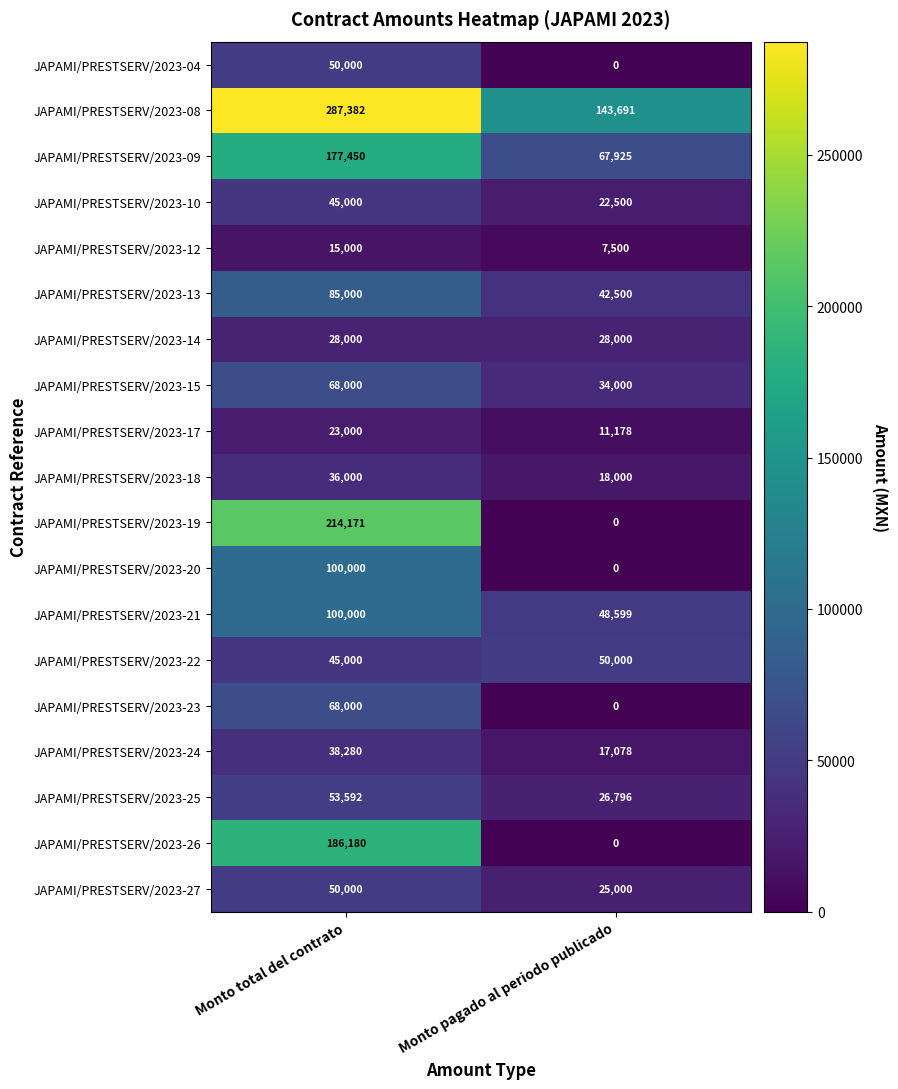

Between Monto total del contrato and Monto pagado al periodo publicado, which series saw the biggest shift?

JAPAMI/PRESTSERV/2023-19